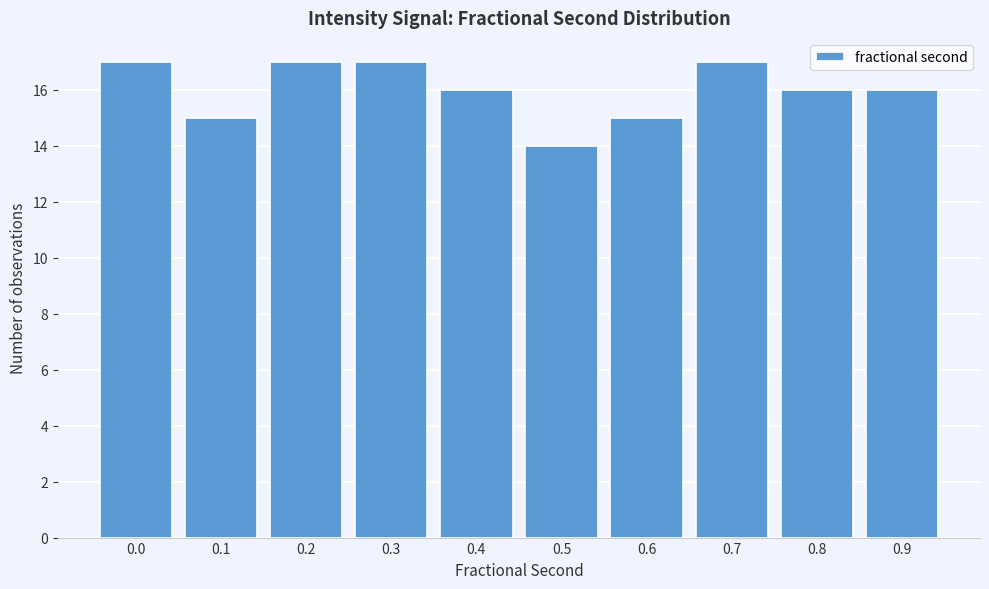

Reading left to right, transcribe all the data shown in this chart.

0.0=17	0.1=15	0.2=17	0.3=17	0.4=16	0.5=14	0.6=15	0.7=17	0.8=16	0.9=16